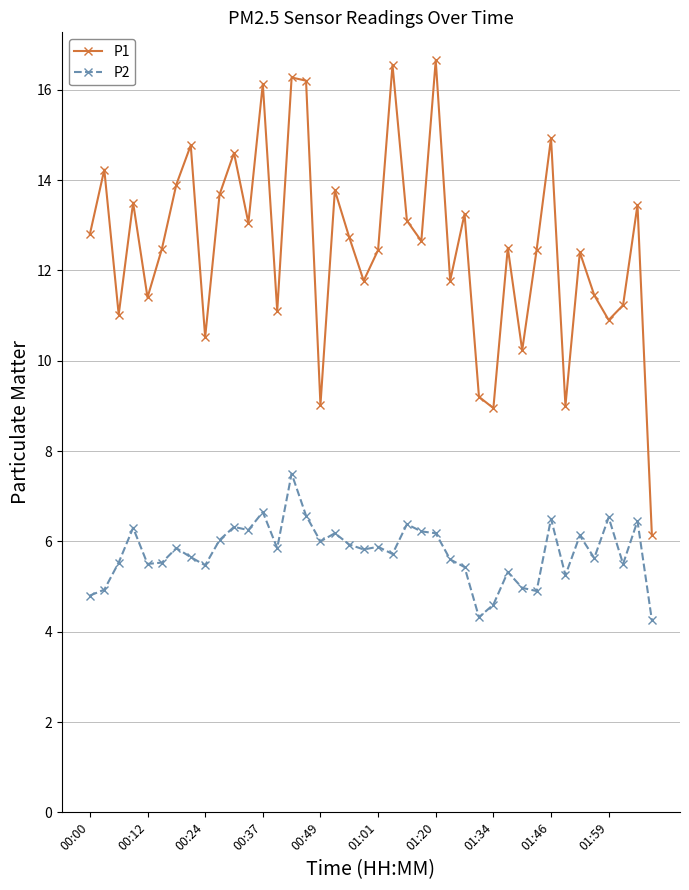

Which series has the largest range (max minus min)?

P1